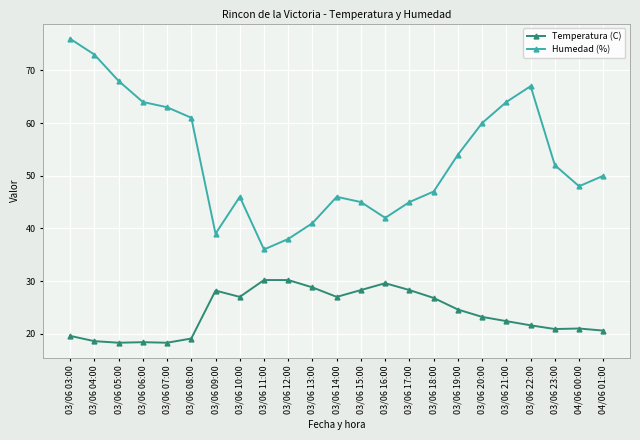

Which category has the highest value across all series?

03/06 03:00